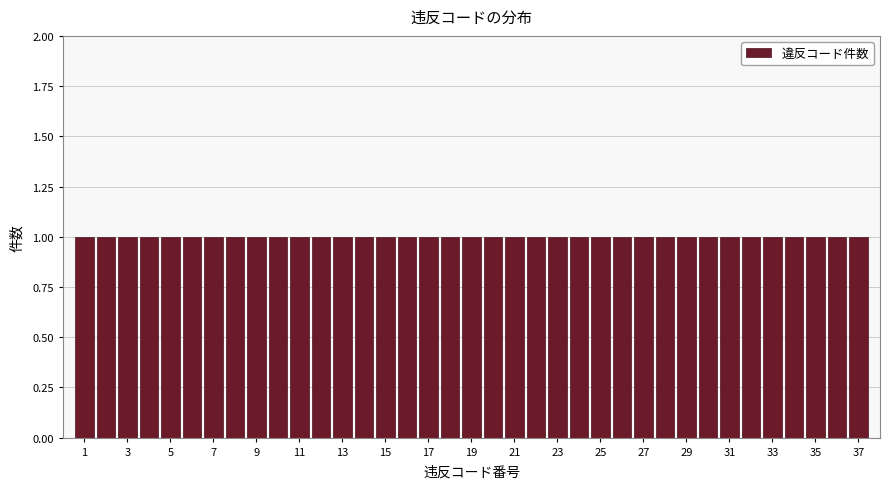

Reading left to right, list every bar in this chart as the range it spans on the x-axis followed by its height. Neither the bar edges nor the heights are printed on the chart, so give them approximately, as read against the axes.

0.5 to 1.5: 1
1.5 to 2.5: 1
2.5 to 3.5: 1
3.5 to 4.5: 1
4.5 to 5.5: 1
5.5 to 6.5: 1
6.5 to 7.5: 1
7.5 to 8.5: 1
8.5 to 9.5: 1
9.5 to 10.5: 1
10.5 to 11.5: 1
11.5 to 12.5: 1
12.5 to 13.5: 1
13.5 to 14.5: 1
14.5 to 15.5: 1
15.5 to 16.5: 1
16.5 to 17.5: 1
17.5 to 18.5: 1
18.5 to 19.5: 1
19.5 to 20.5: 1
20.5 to 21.5: 1
21.5 to 22.5: 1
22.5 to 23.5: 1
23.5 to 24.5: 1
24.5 to 25.5: 1
25.5 to 26.5: 1
26.5 to 27.5: 1
27.5 to 28.5: 1
28.5 to 29.5: 1
29.5 to 30.5: 1
30.5 to 31.5: 1
31.5 to 32.5: 1
32.5 to 33.5: 1
33.5 to 34.5: 1
34.5 to 35.5: 1
35.5 to 36.5: 1
36.5 to 37.5: 1